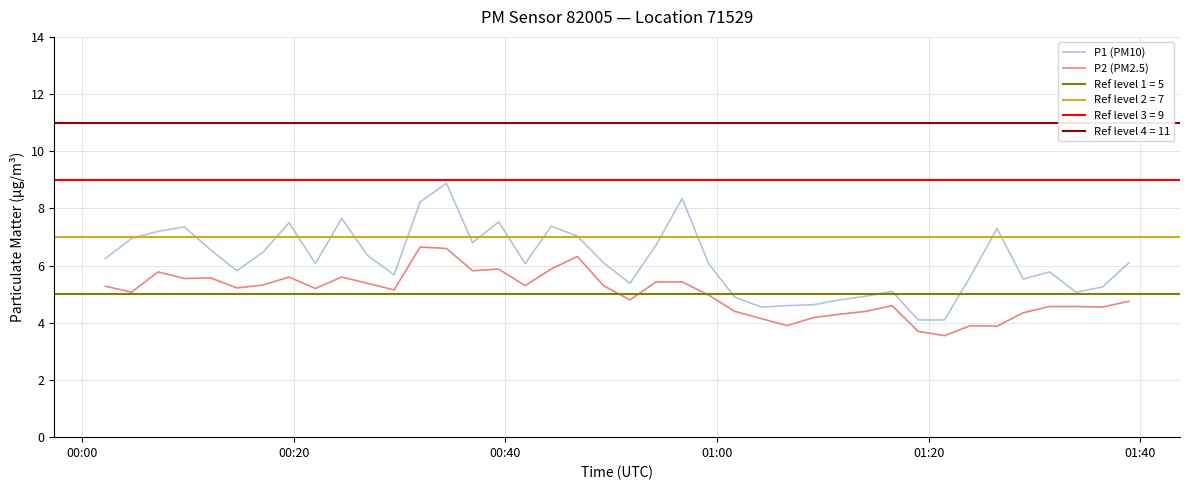

In P2 (PM2.5), how many points are higher than both neighbors (excluding endpoints)?

9